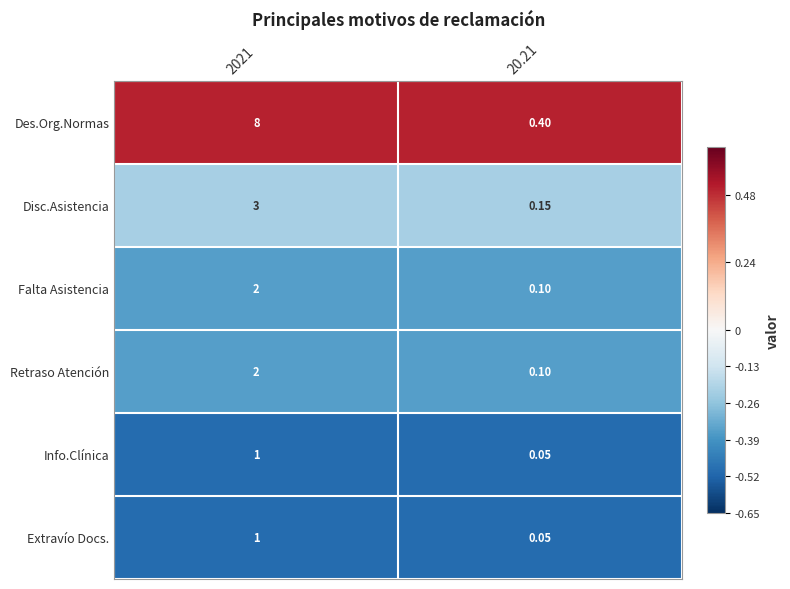

Which series changed the most between 2021 and 20.21?

Des.Org.Normas